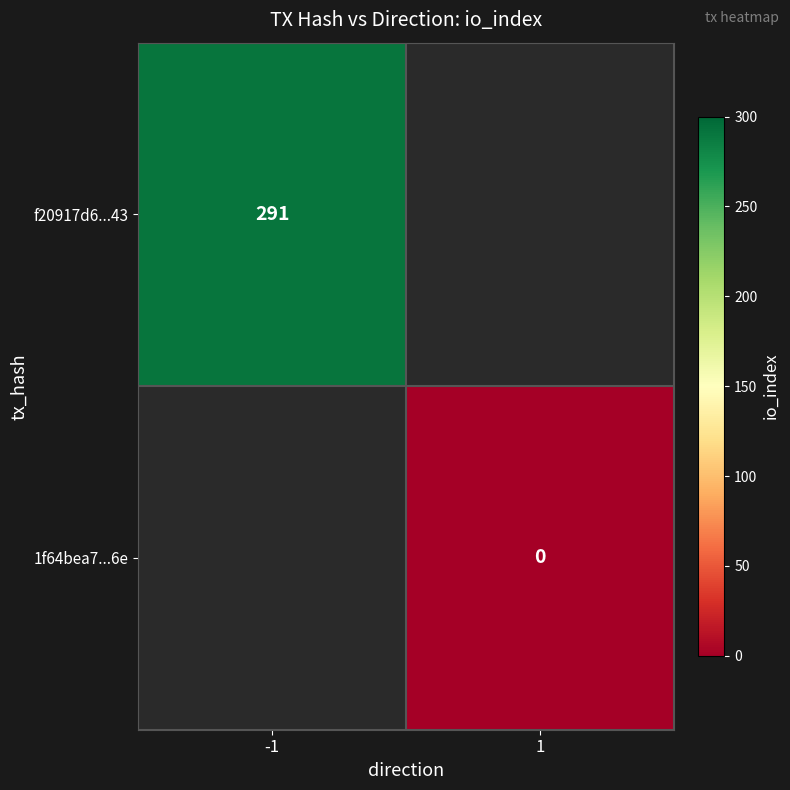

The f20917d6...43 series shows 129 at -1. True or false?

False